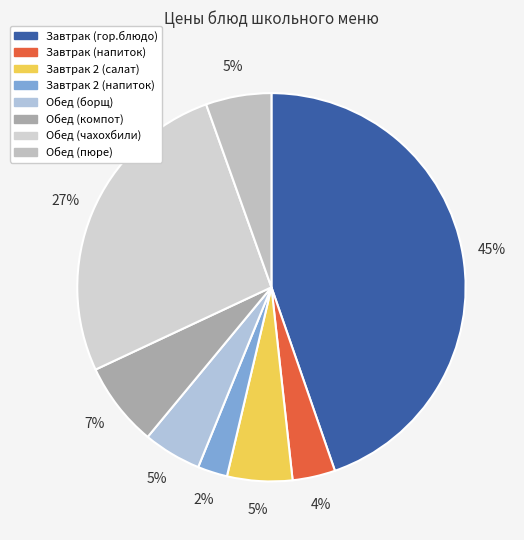

Is the sum of Обед (чахохбили) and Завтрак (гор.блюдо) greater than half?

Yes